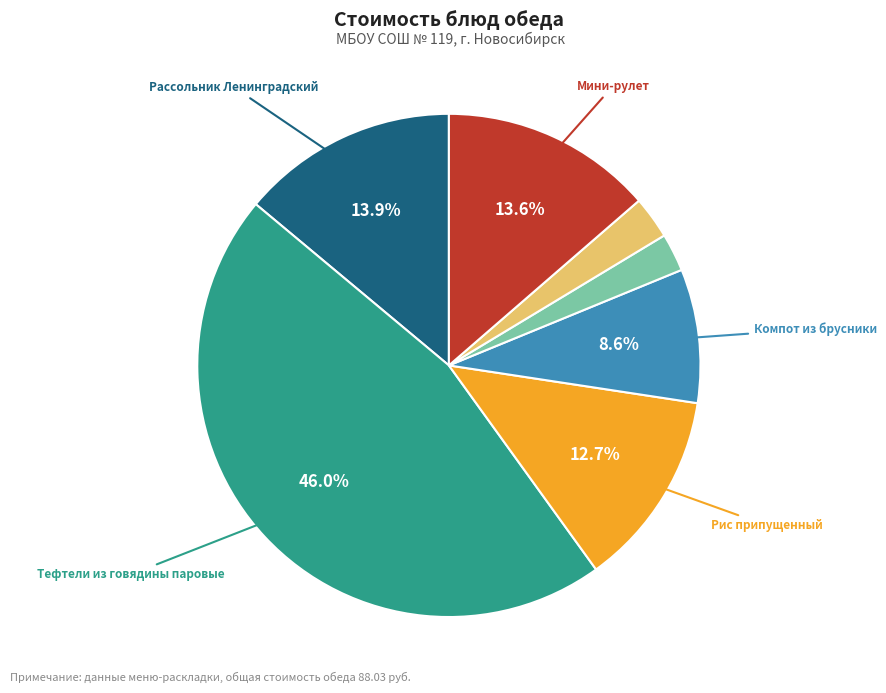

Does any single category account for the majority?

No